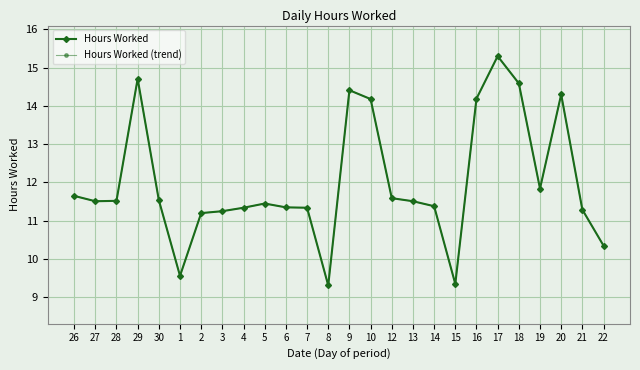

What is the difference between the maximum and minimum values in the Hours Worked (trend) series?

6.0